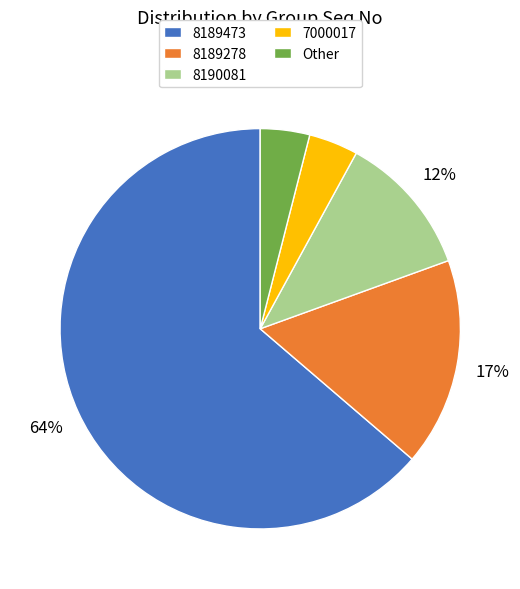

To the nearest percent, what portion does Other represent?

4%